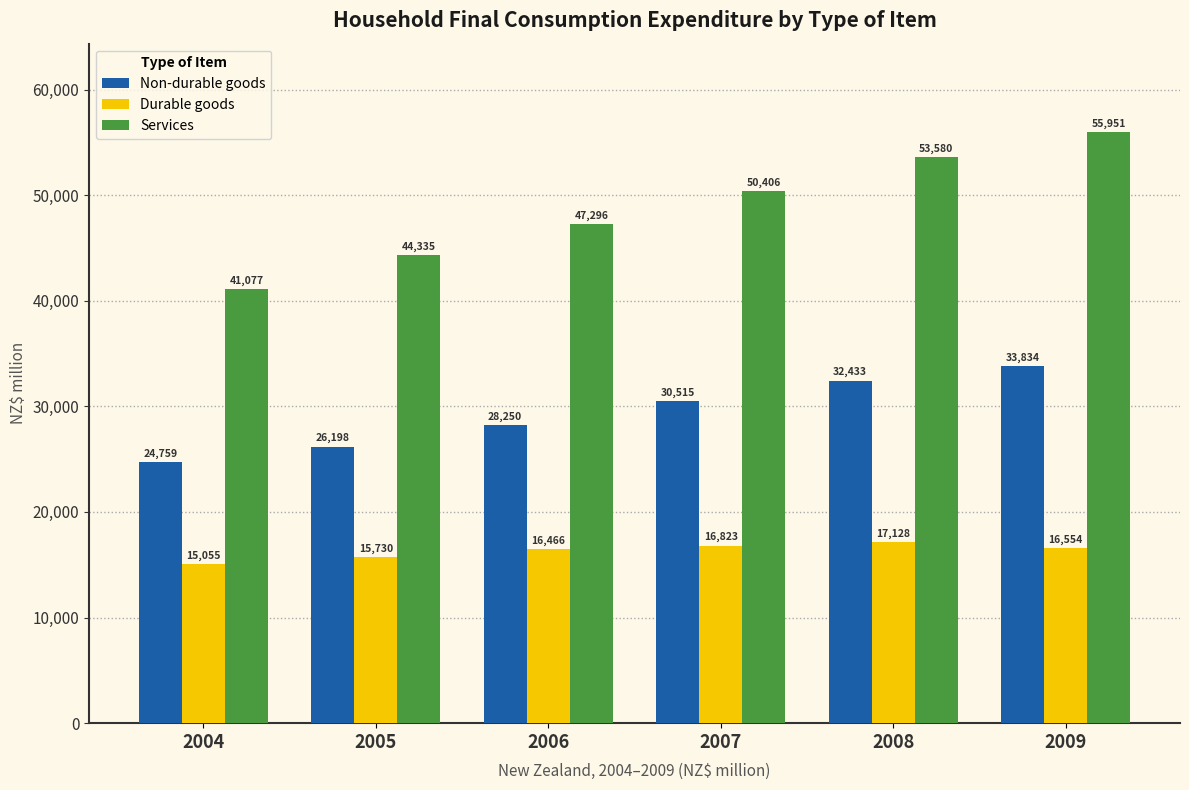

List the series in order of their peak value, highest first.

Services, Non-durable goods, Durable goods